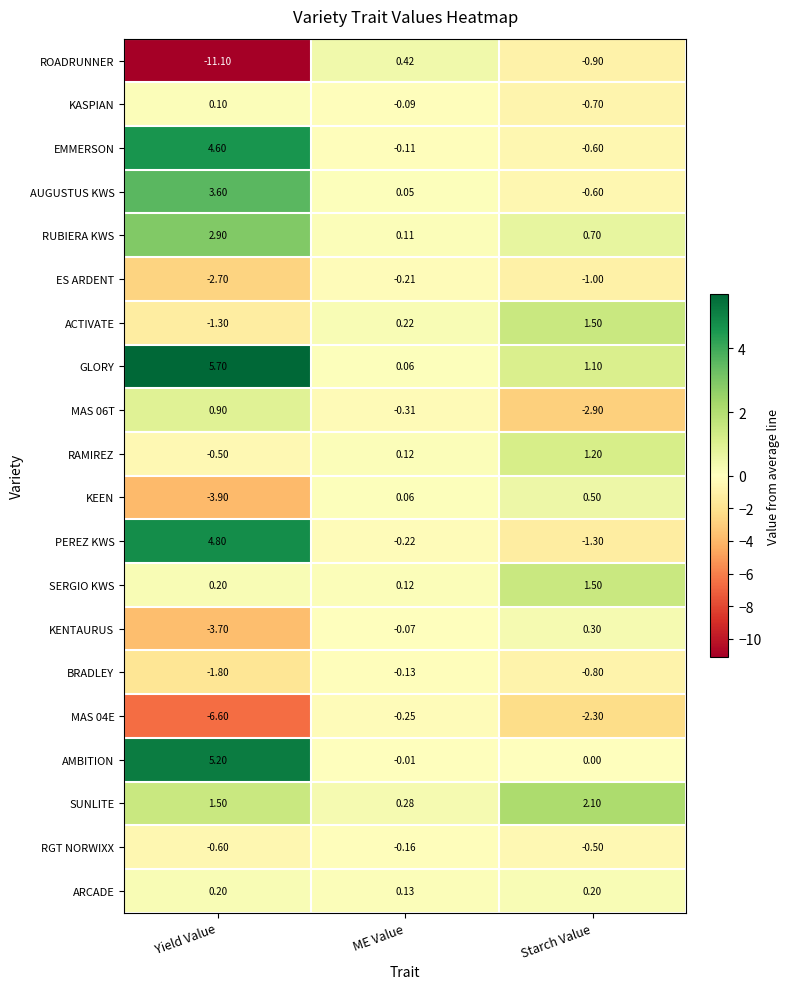

What is the spread (max minus min) of values at ME Value?

0.7